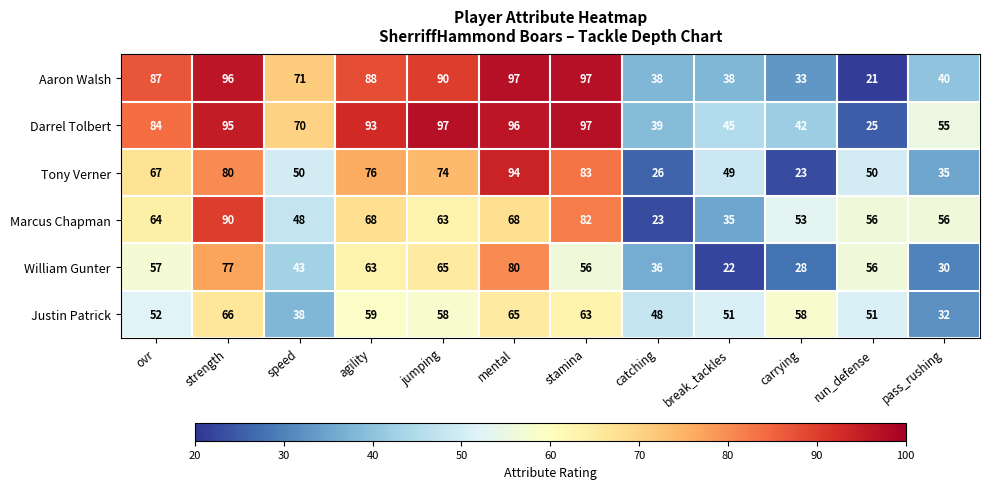

At how many categories does at least one series exceed 24?

12